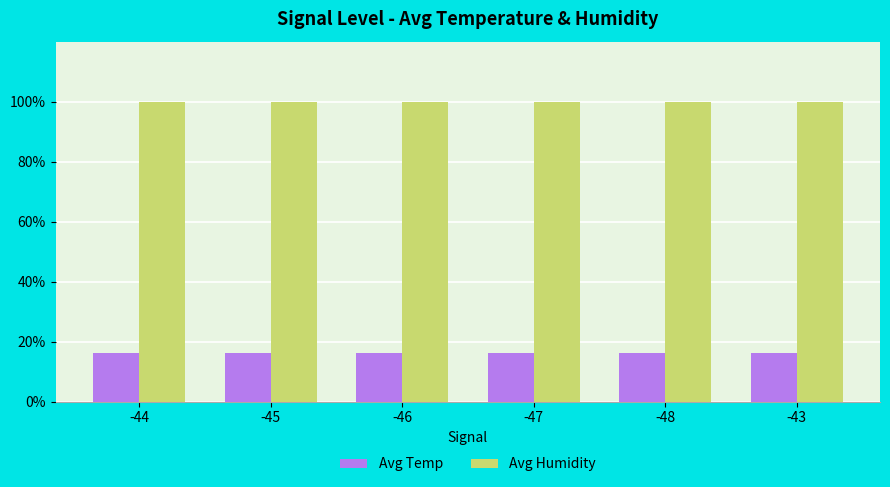

True or false: Avg Humidity has a value of 99.9 at -45.

True